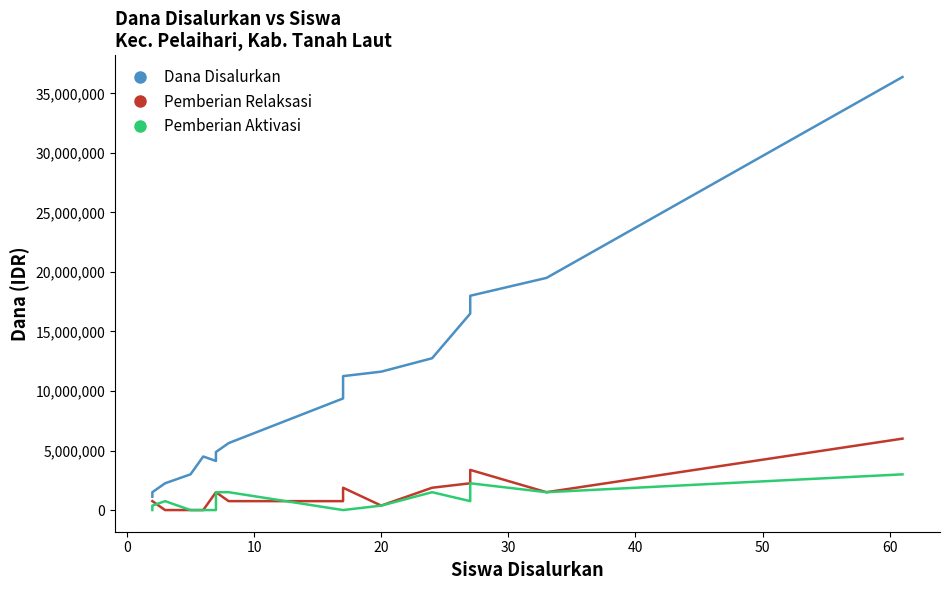

True or false: Dana Disalurkan and Pemberian Relaksasi cross at least once.

False